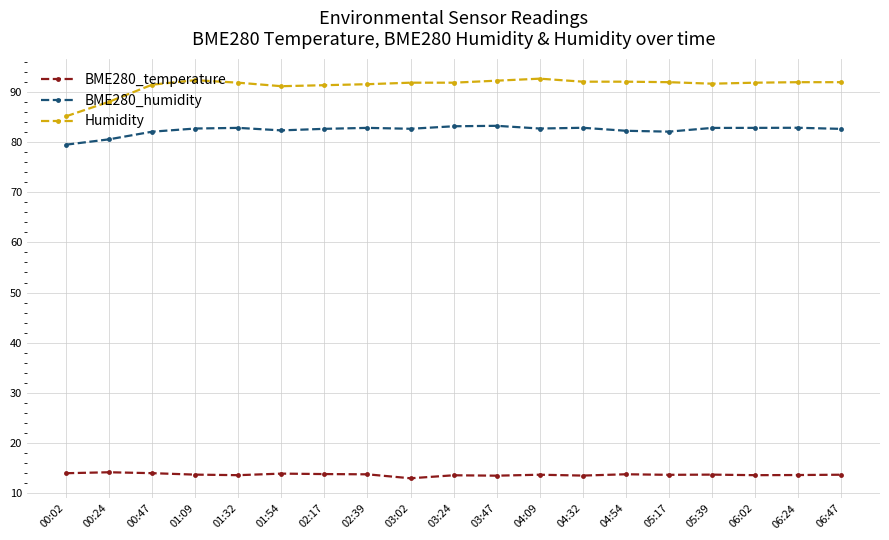

True or false: BME280_temperature and Humidity cross at least once.

False